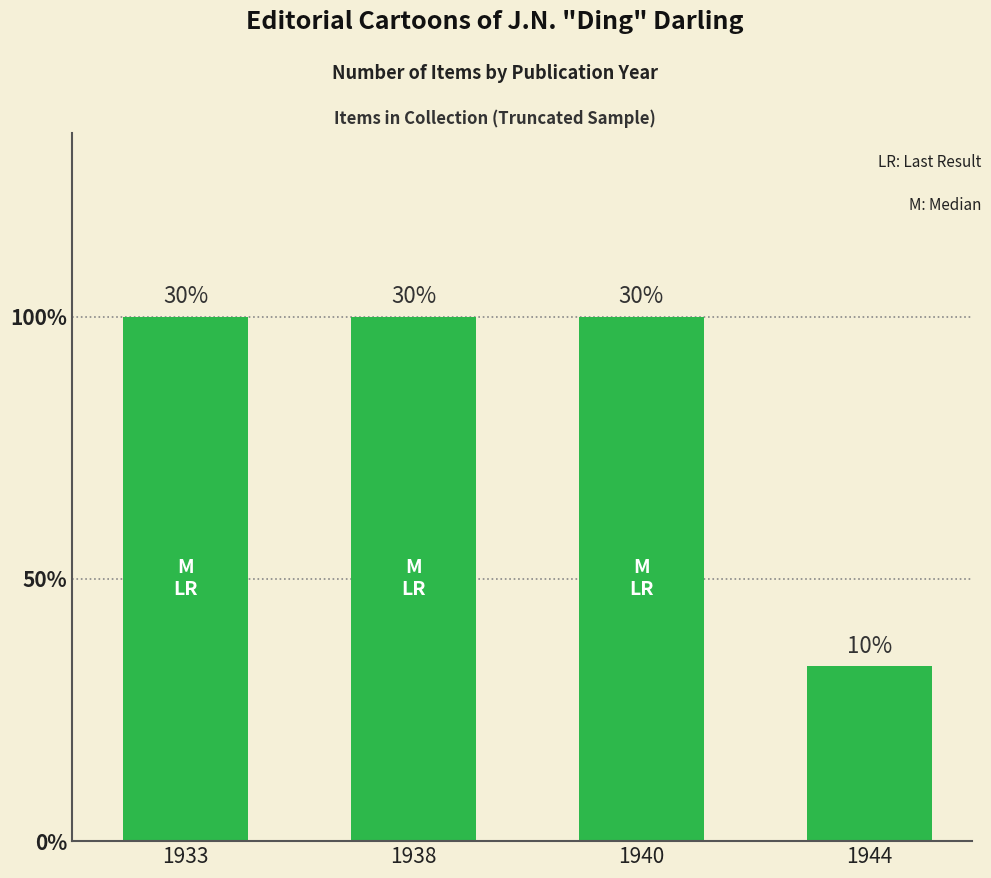

Read the value at 1940.

3